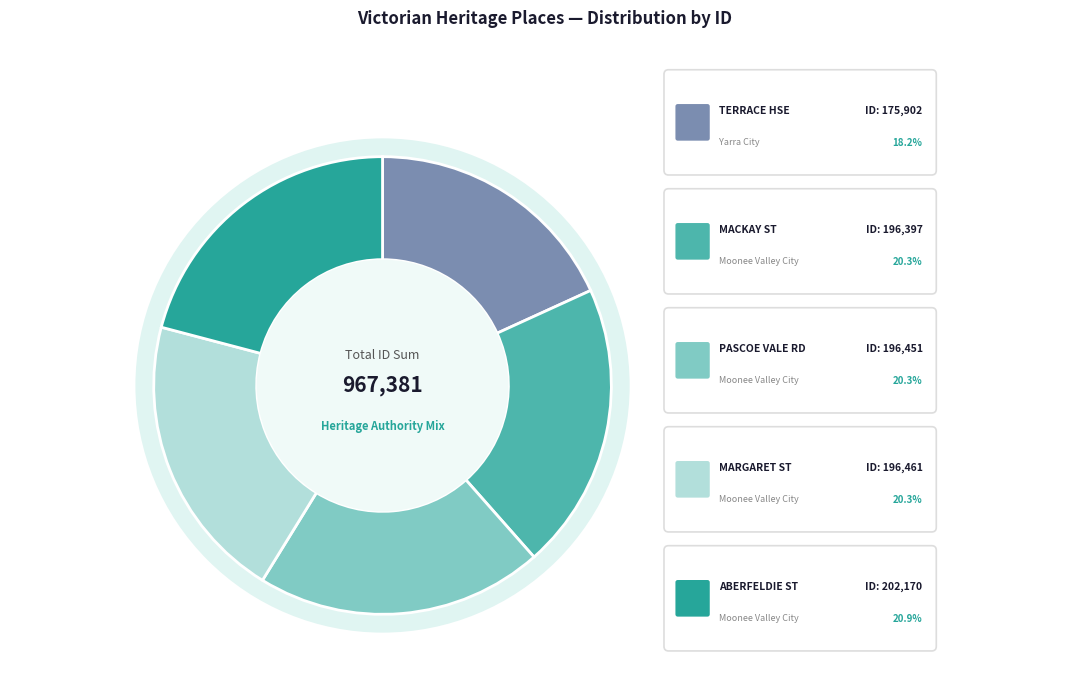

To the nearest percent, what percentage of the pie is Margaret Street Precinct?

20%